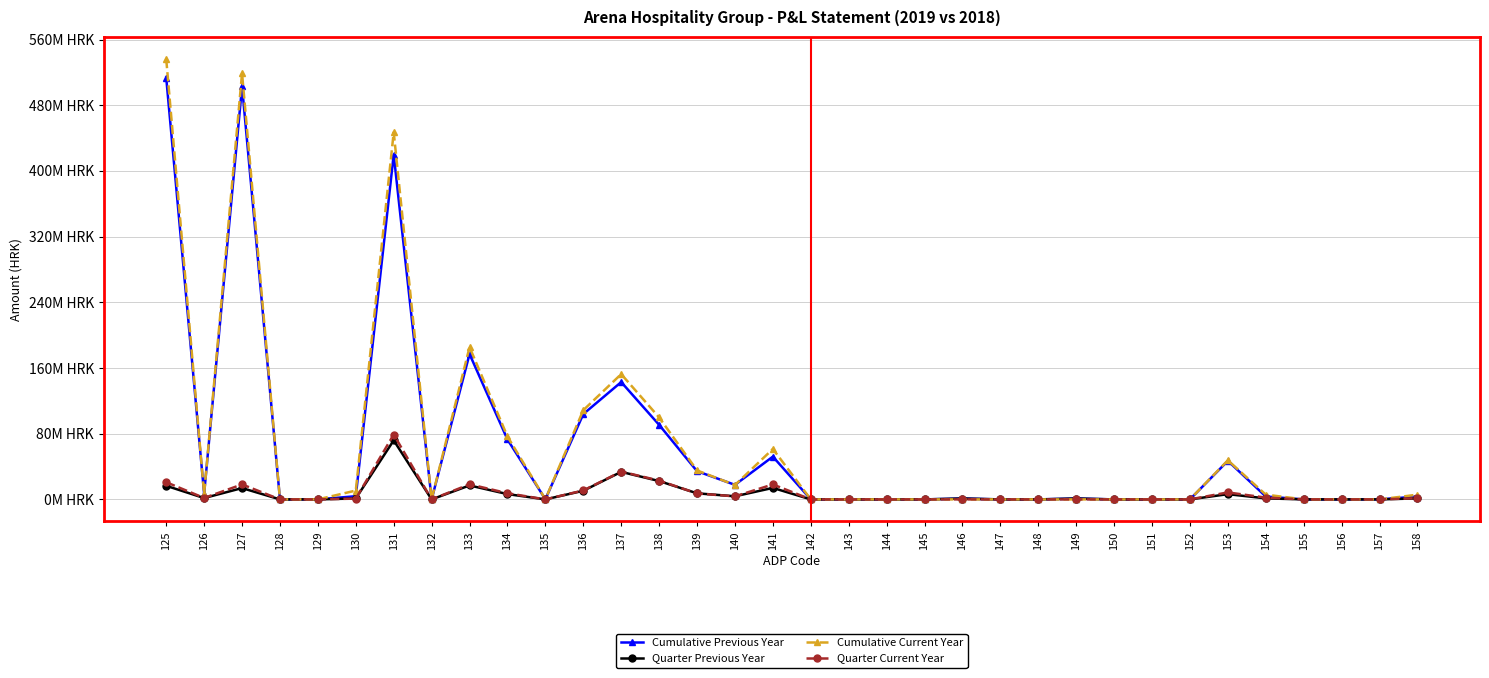

Reading right to left, list all the values displayed in this chart.

Cumulative Previous Year: 158=3.5	157=0.0	156=0.0	155=0.0	154=3.6	153=46.9	152=0.0	151=0.0	150=0.0	149=1.0	148=0.0	147=0.0	146=1.0	145=0.0	144=0.0	143=0.0	142=0.0	141=52.1	140=17.7	139=34.4	138=90.8	137=142.9	136=103.9	135=0.1	134=73.0	133=177.0	132=0.0	131=420.0	130=3.9	129=0.0	128=0.0	127=503.0	126=6.8	125=513.7
Quarter Previous Year: 158=1.2	157=0.0	156=0.0	155=0.0	154=1.2	153=6.4	152=0.0	151=0.0	150=0.0	149=1.0	148=0.0	147=0.0	146=1.0	145=0.0	144=0.0	143=0.0	142=0.0	141=14.0	140=3.8	139=7.4	138=22.3	137=33.5	136=10.5	135=0.0	134=6.5	133=17.0	132=0.0	131=71.9	130=1.1	129=0.0	128=0.0	127=13.8	126=1.6	125=16.5
Cumulative Current Year: 158=5.7	157=0.0	156=0.0	155=0.0	154=5.8	153=47.6	152=0.0	151=0.0	150=0.0	149=0.0	148=0.0	147=0.0	146=0.0	145=0.0	144=0.0	143=0.0	142=0.0	141=61.4	140=17.5	139=35.3	138=99.8	137=152.6	136=108.6	135=0.2	134=76.7	133=185.5	132=0.0	131=447.1	130=10.8	129=0.0	128=0.0	127=518.8	126=6.8	125=536.4
Quarter Current Year: 158=1.4	157=0.0	156=0.0	155=0.0	154=2.1	153=8.5	152=0.0	151=0.0	150=0.0	149=0.0	148=0.0	147=0.0	146=0.0	145=0.0	144=0.0	143=0.0	142=0.0	141=18.2	140=3.7	139=7.2	138=22.9	137=33.9	136=10.9	135=0.0	134=7.5	133=18.4	132=0.0	131=79.0	130=0.9	129=0.0	128=0.0	127=18.2	126=1.7	125=20.9